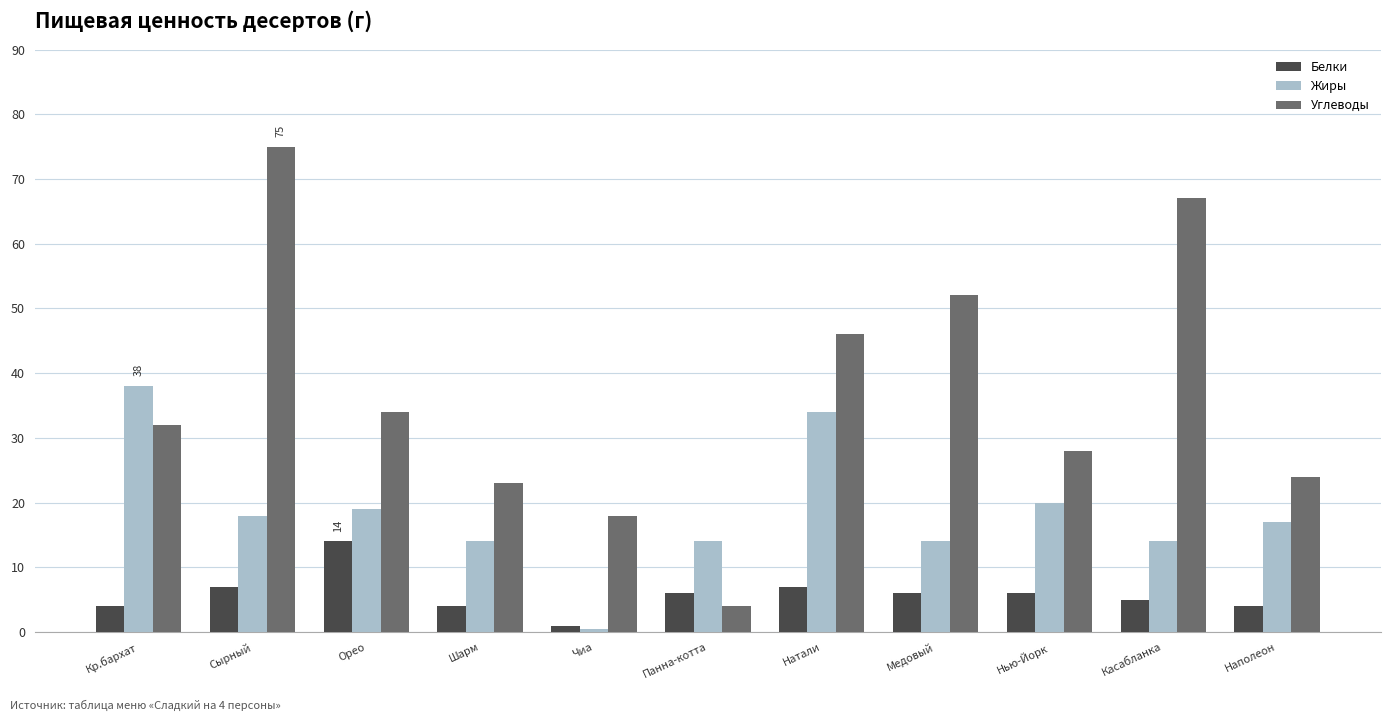

At Медовый, list the series in order from smallest to largest.

Белки, Жиры, Углеводы